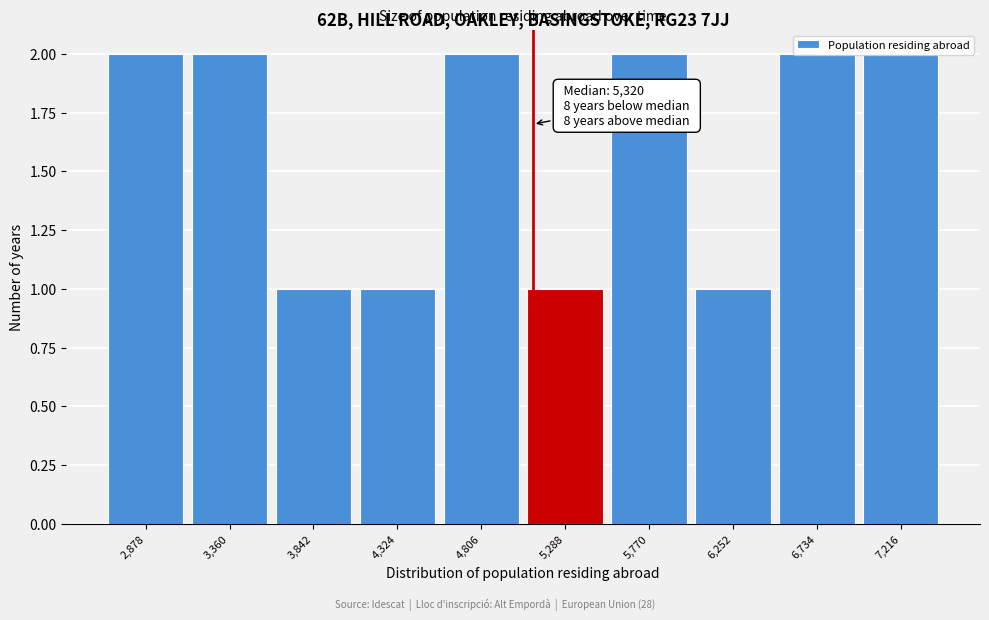

What is the change in value from 5,288 to 7,216?

+1